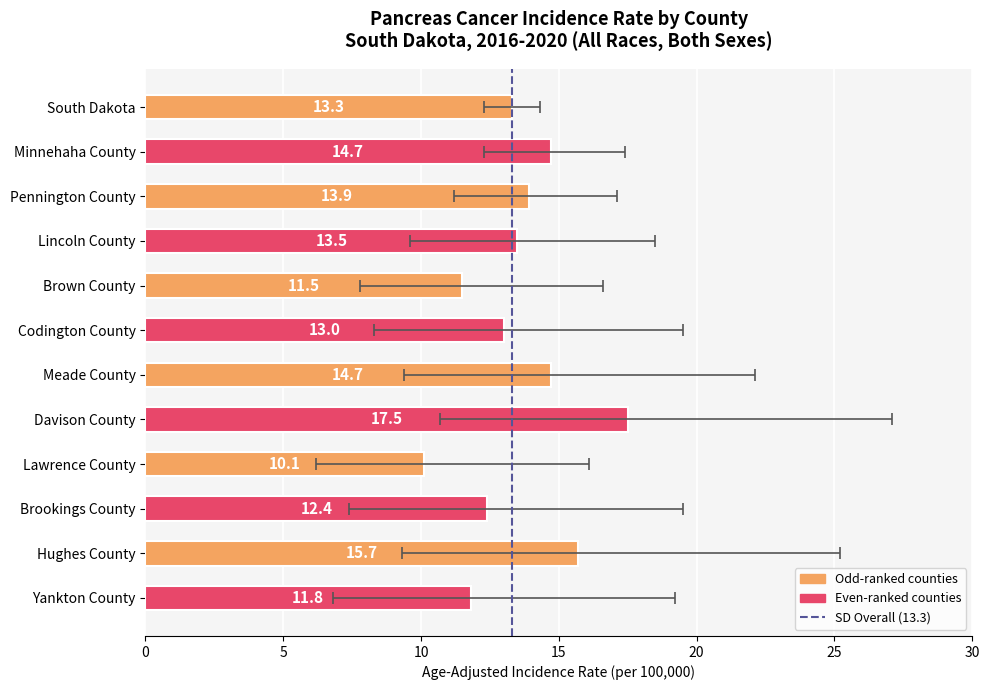

Rank the categories by value from lowest to highest.

Lawrence County, Brown County, Yankton County, Brookings County, Codington County, South Dakota, Lincoln County, Pennington County, Minnehaha County, Meade County, Hughes County, Davison County